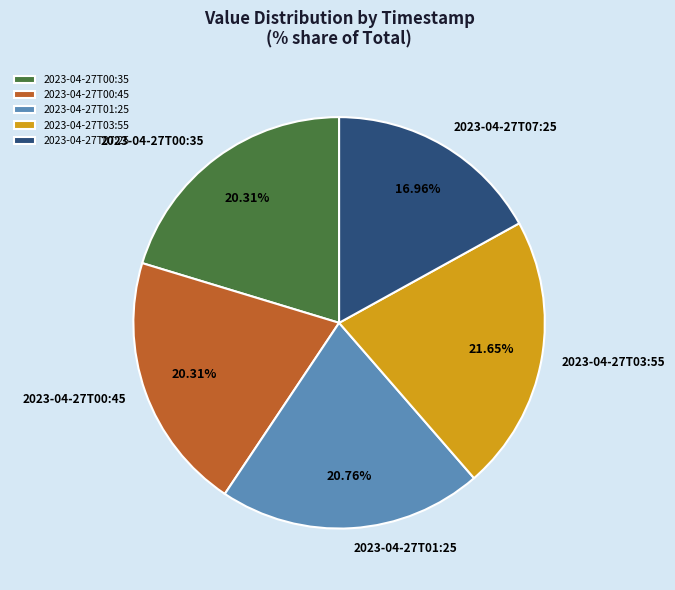

What is the smallest slice in the pie chart?

2023-04-27T07:25